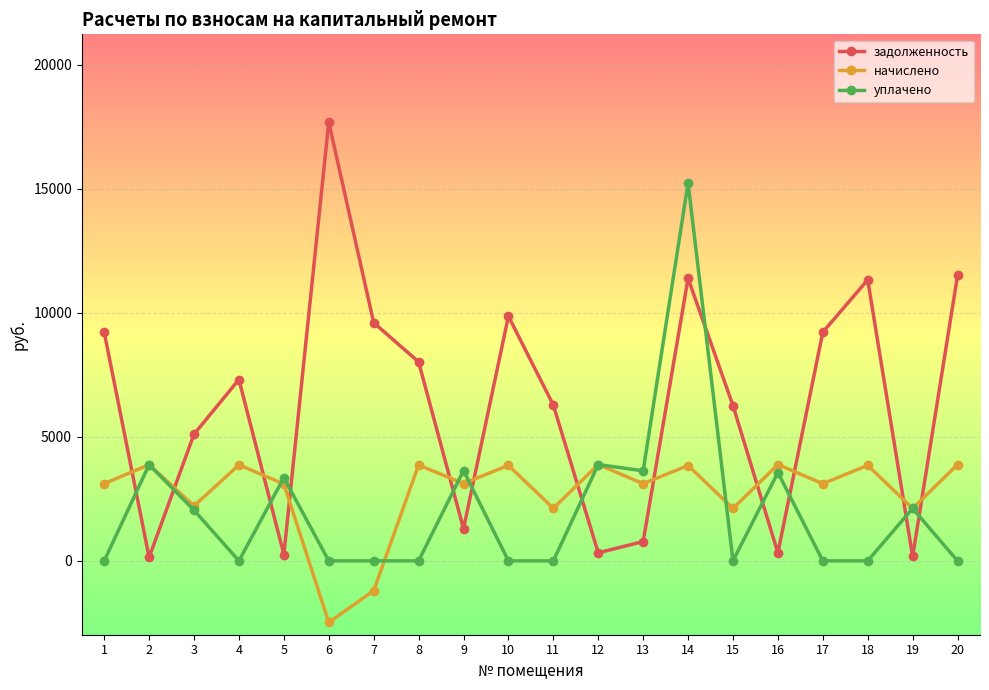

Which series has the largest total across all categories?

задолженность